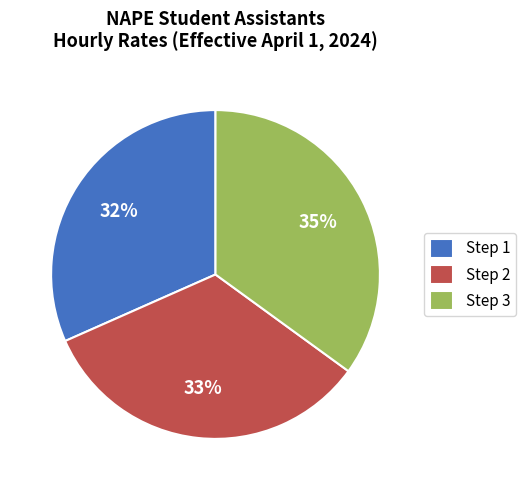

Is there a majority slice in this chart?

No